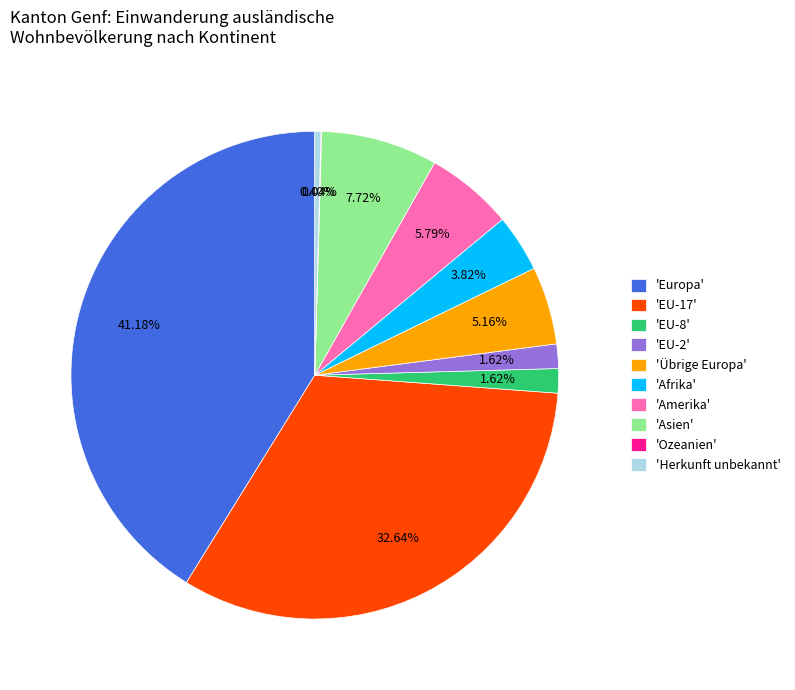

Does any single category account for the majority?

No